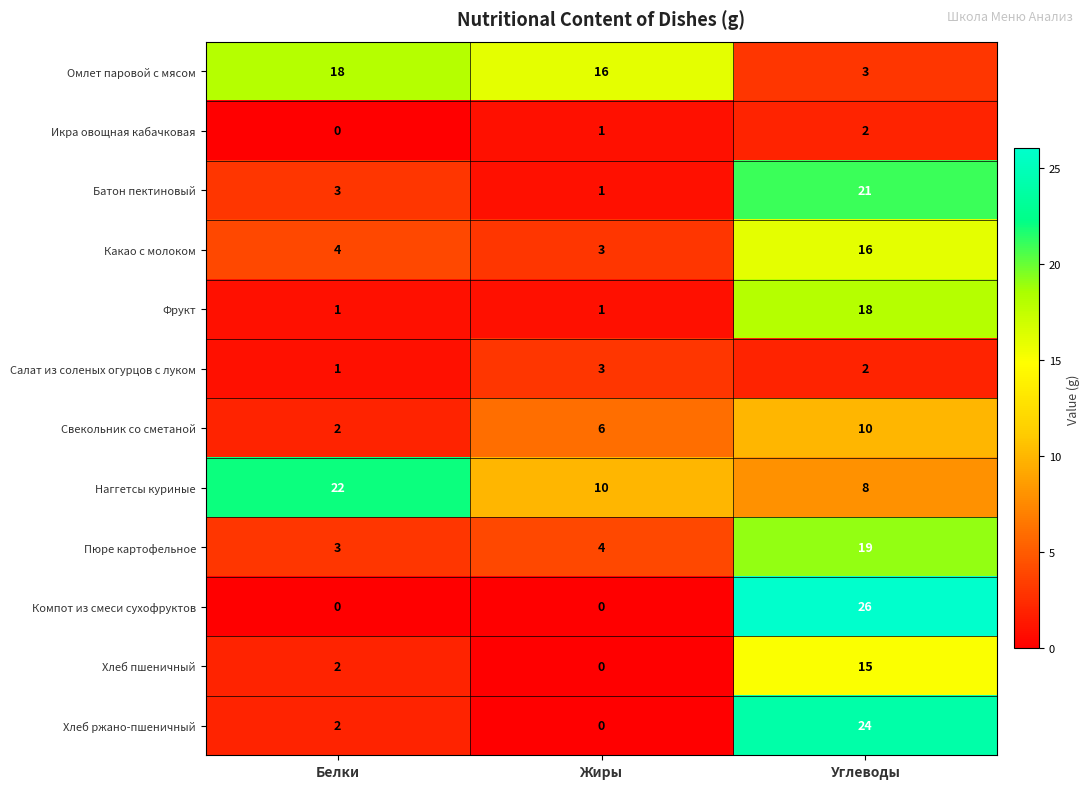

The Хлеб ржано-пшеничный series shows 11 at Углеводы. True or false?

False